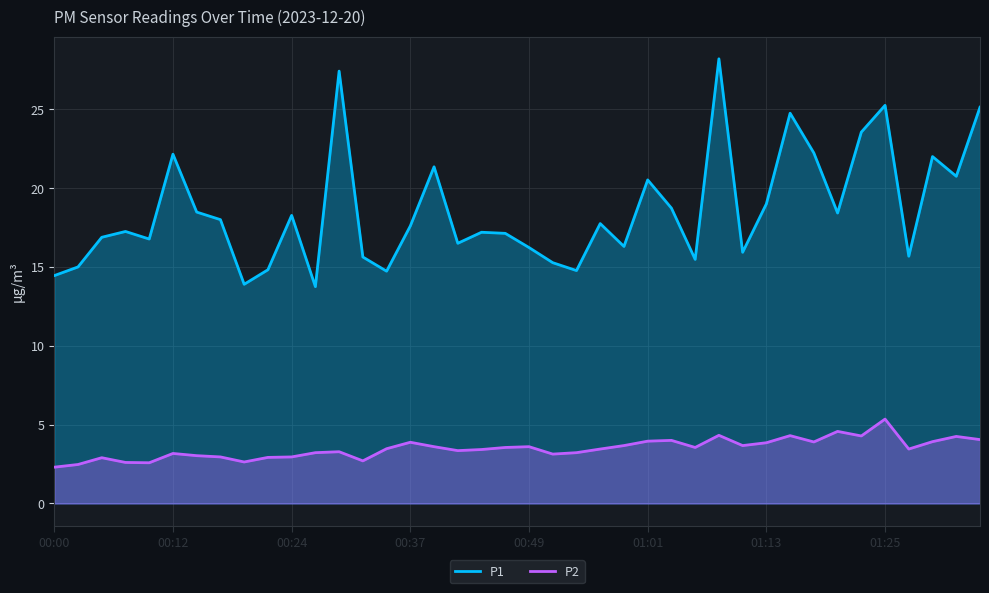

At which label does P2 reach its peak?

01:25